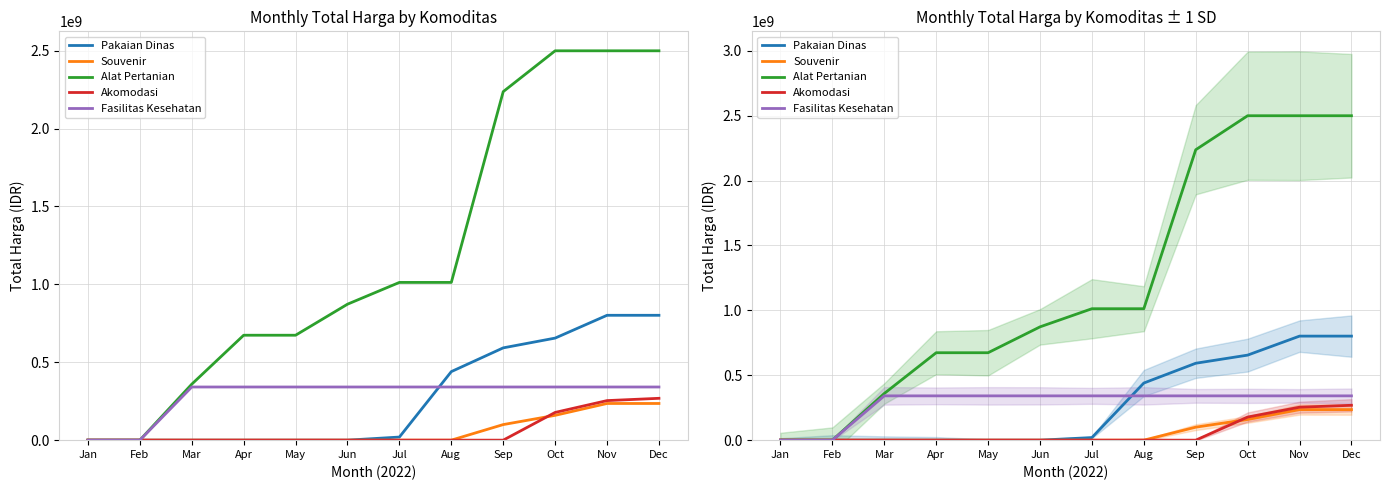

What is the value of the Alat Pertanian point at the 11th from the left?

2499421930